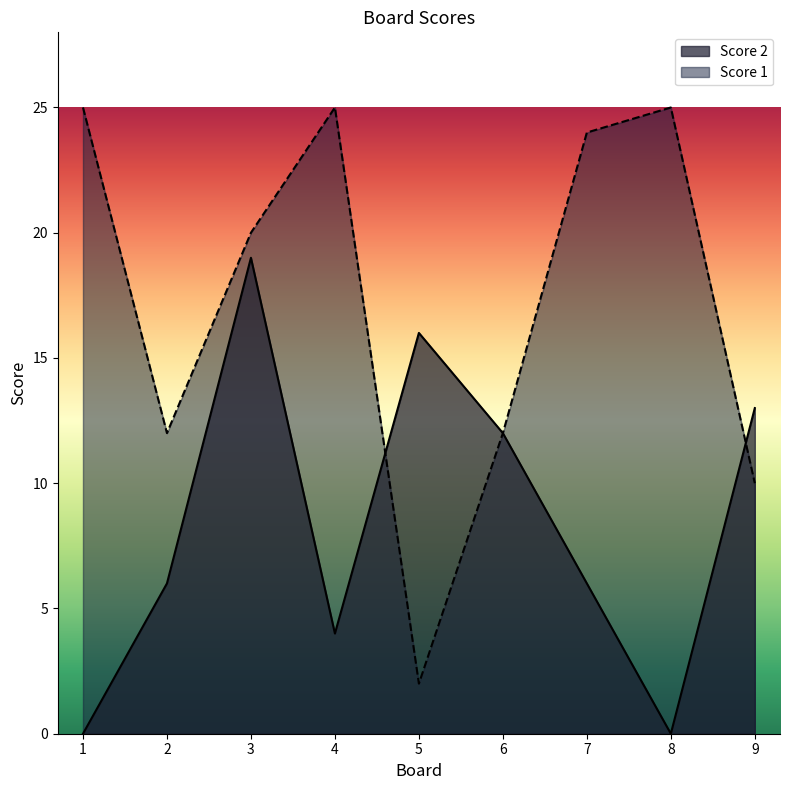

Which series ends up on top after the final intersection of Score 1 and Score 2?

Score 2